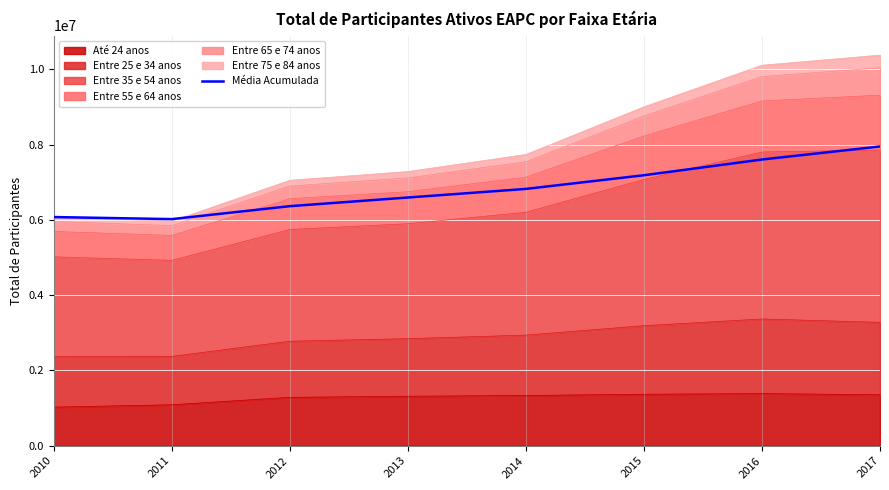

Is it true that the value at 2015 is 3594961.8?

False